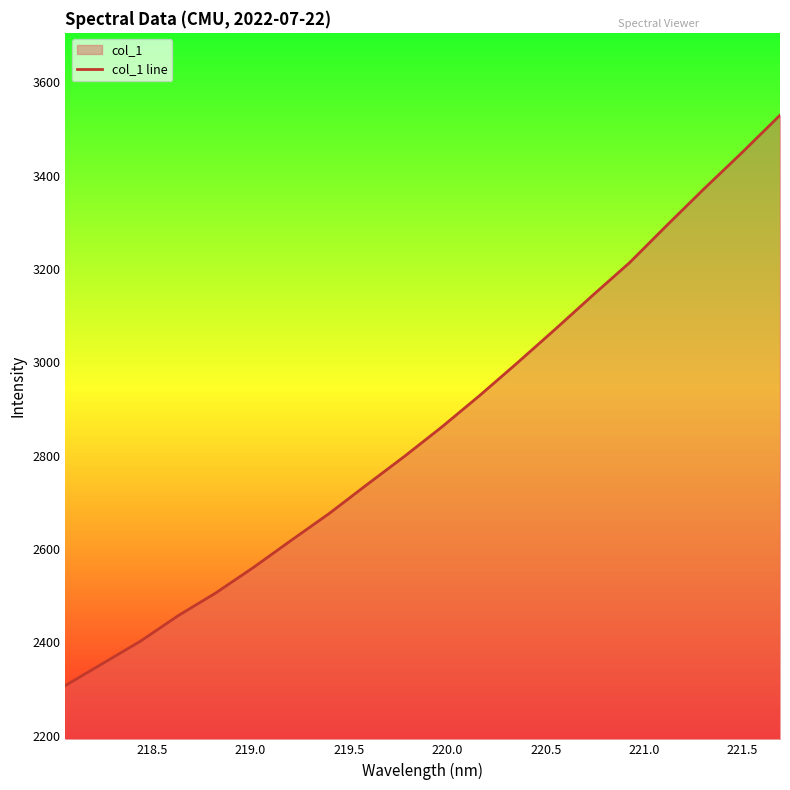

What is the difference between the maximum and second lowest values?

1174.6